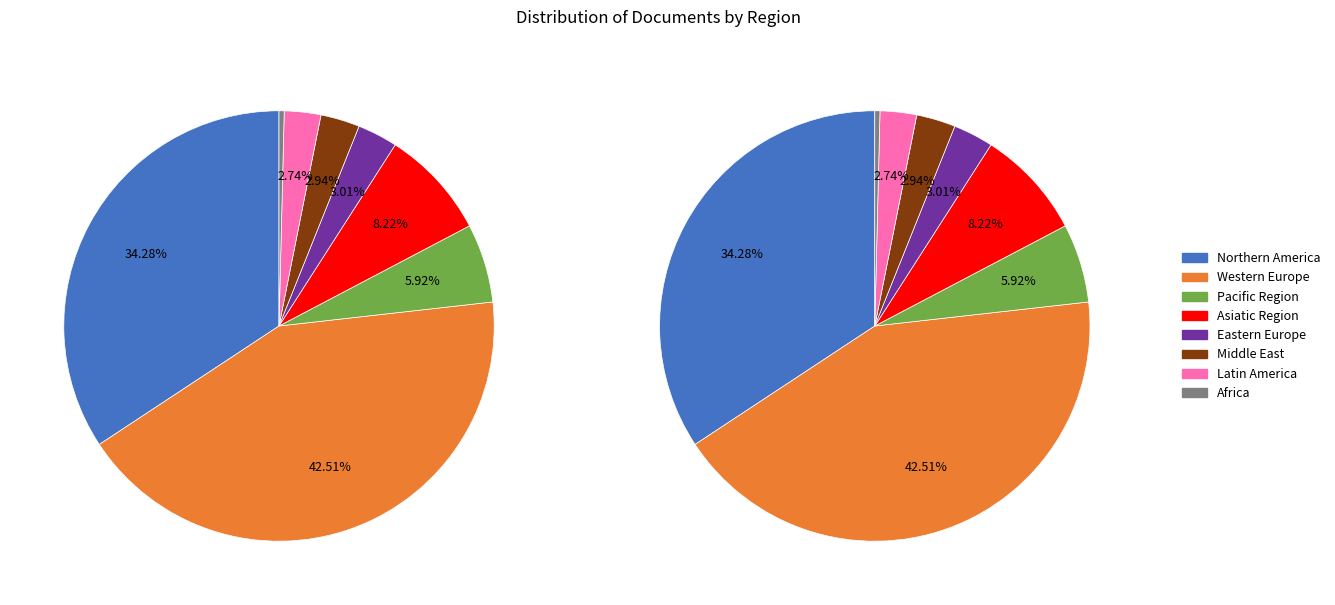

Which slice is the largest?

Western Europe